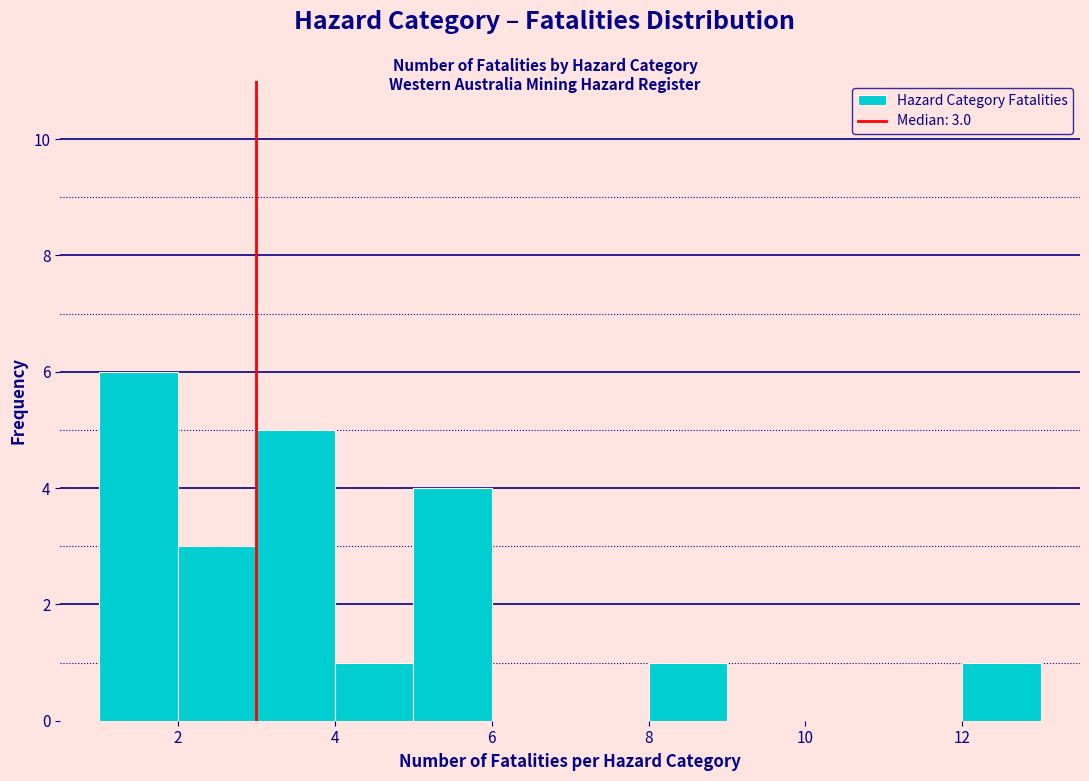

Over which range of the x-axis is the bar tallest?

1 to 2